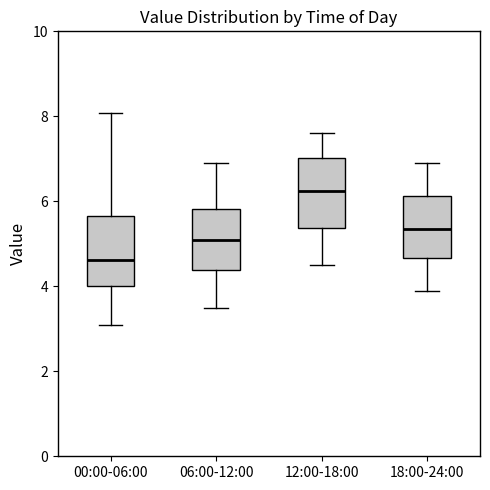

Which box's median line is the lowest?

00:00-06:00